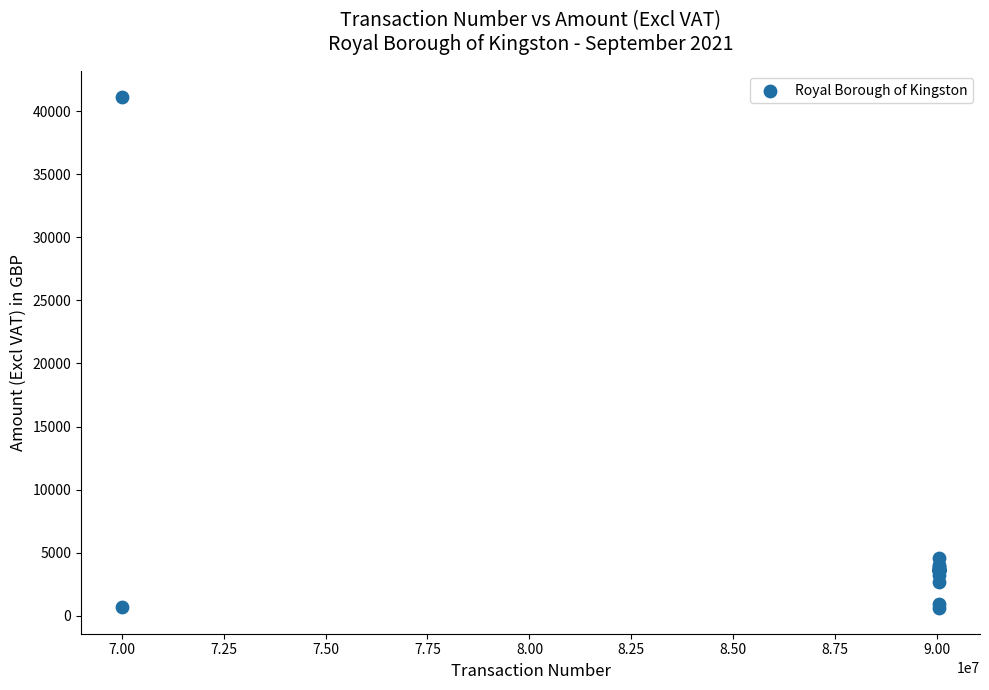

What Y value in the scatter plot is closest to 20879?

4573.8